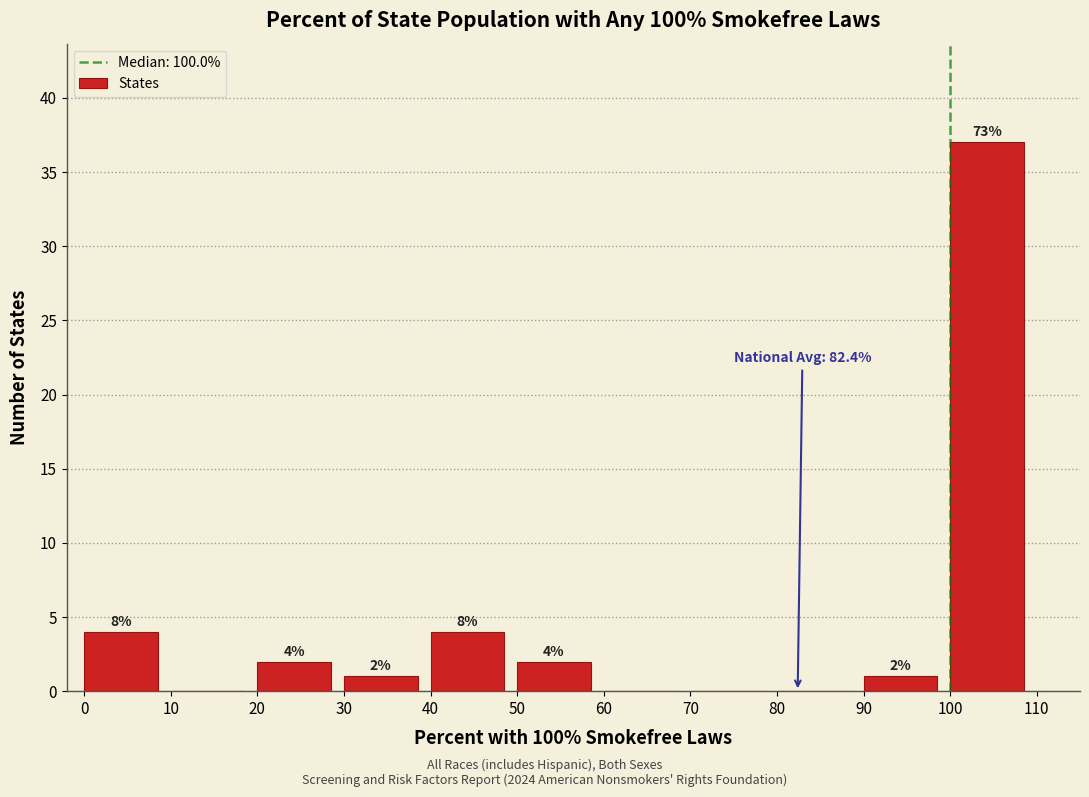

Over which range of the x-axis is the bar tallest?

100 to 110